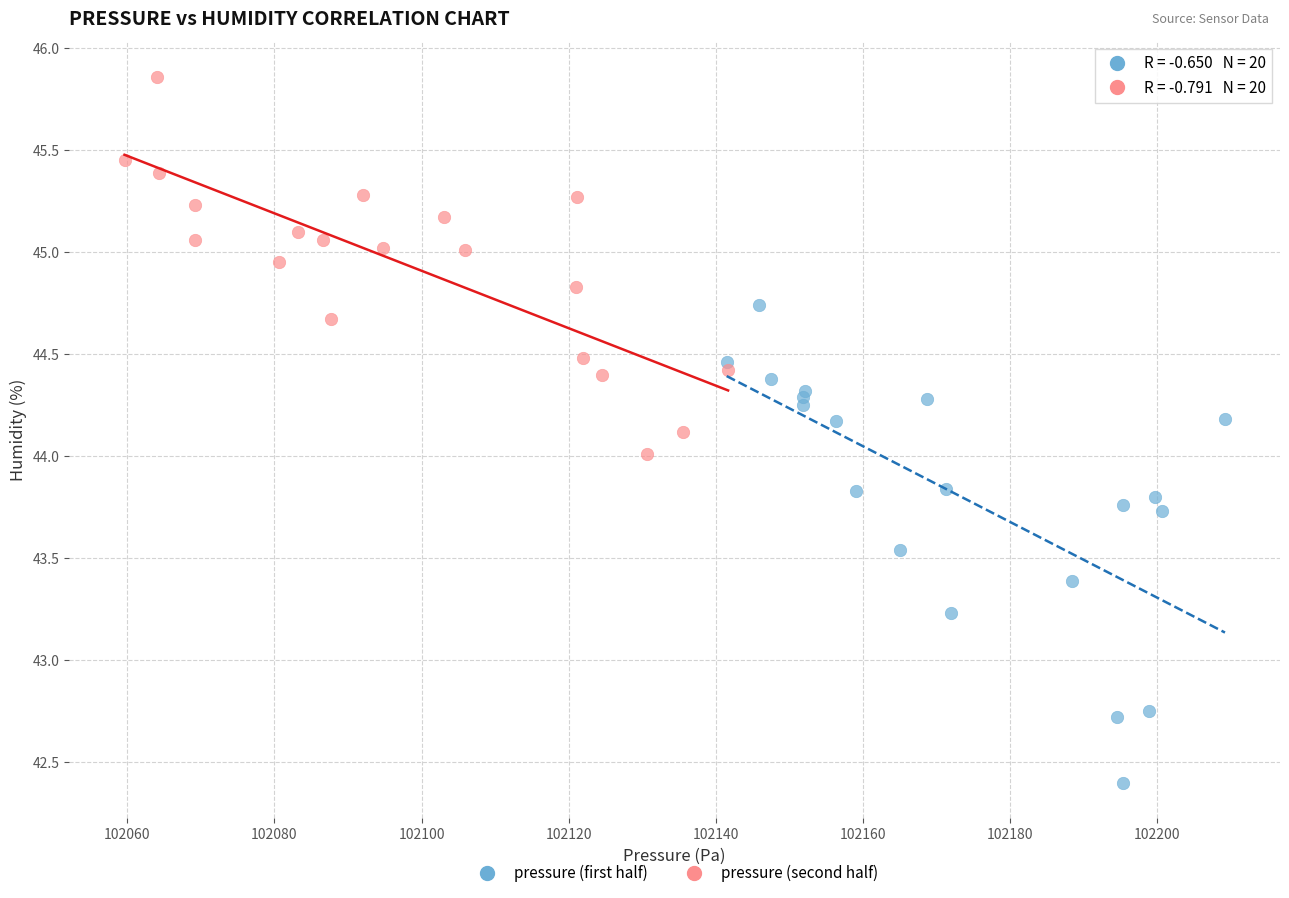

What are all the series names shown in the legend?

pressure (first half), pressure (second half)